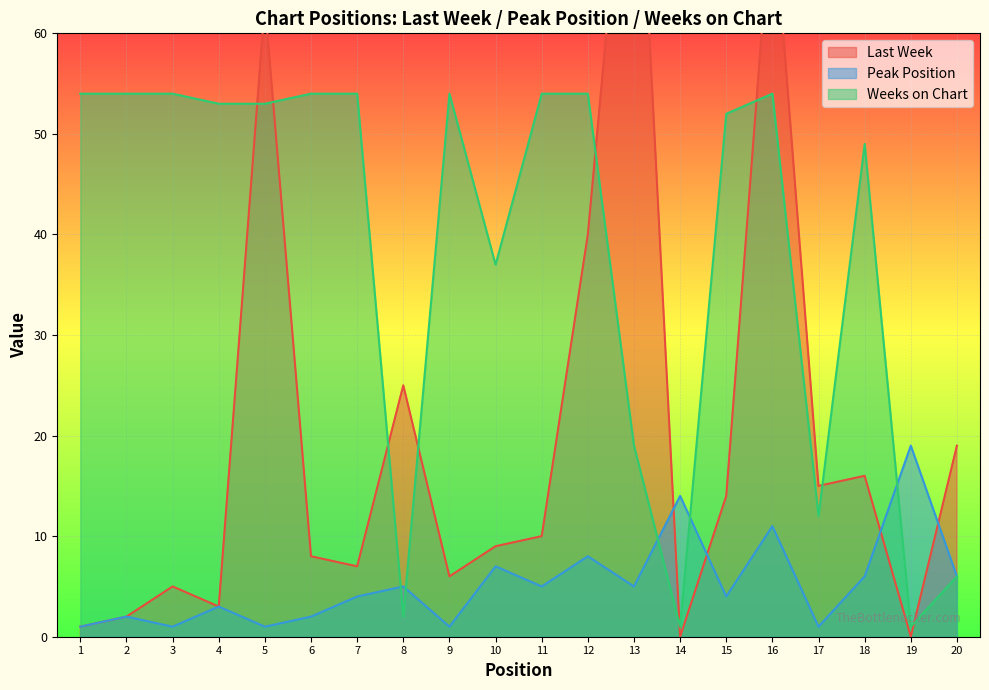

What is the spread (max minus min) of values at 18?

43